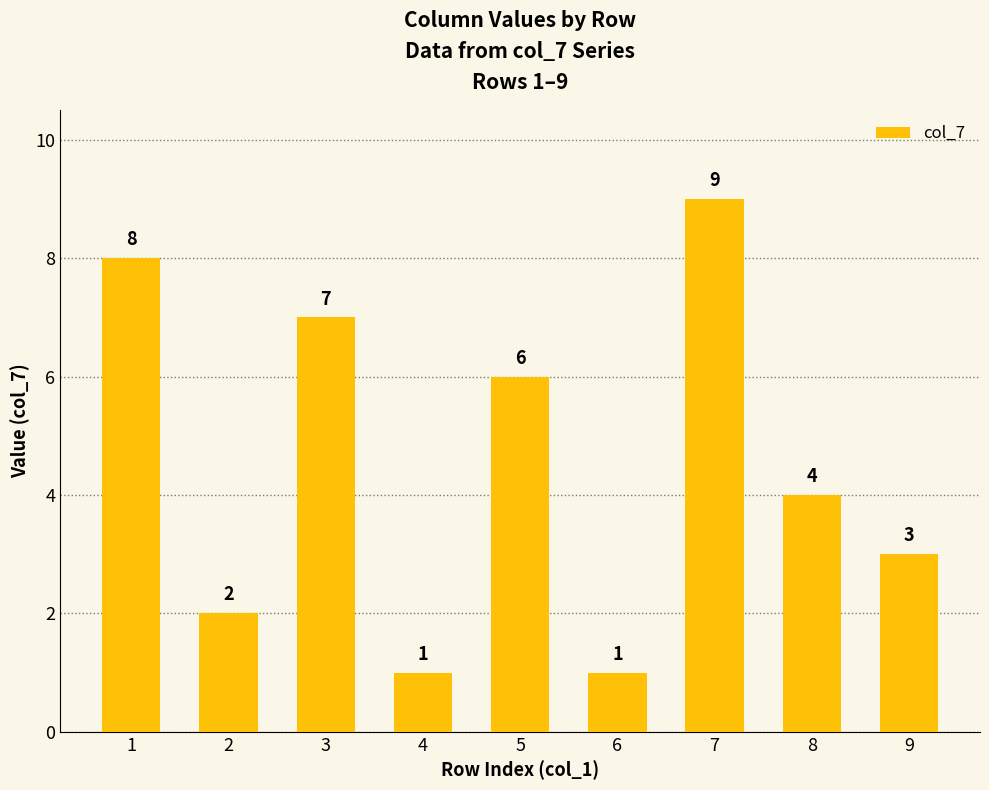

Reading left to right, what are all the values shown in this chart?

8	2	7	1	6	1	9	4	3